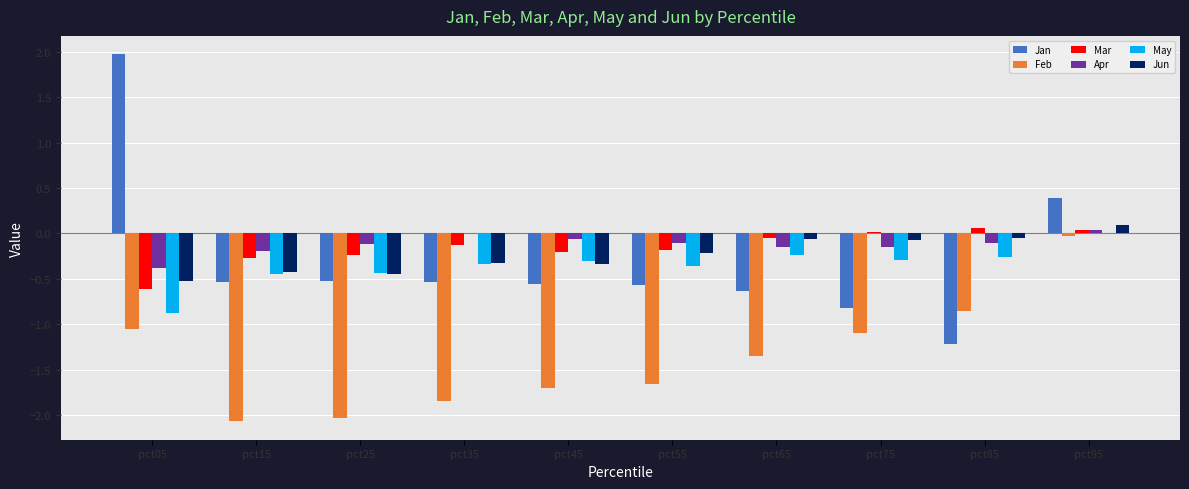

The value of Mar at pct25 is -0.2. True or false?

True